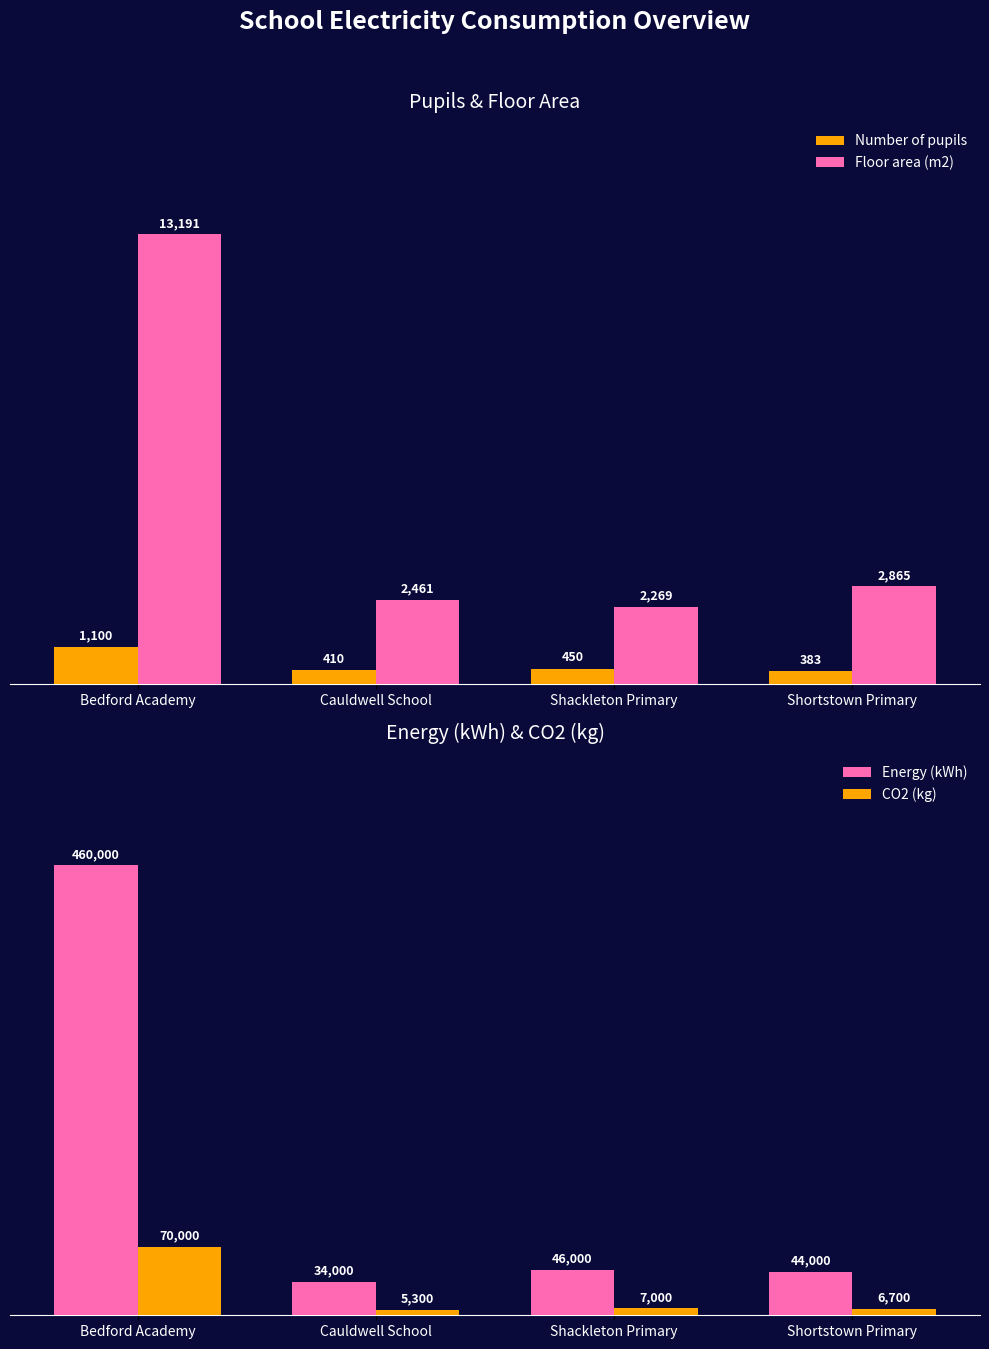

Reading left to right, extract all data points from this chart.

Number of pupils: 1100	410	450	383
Floor area (m2): 13191	2461	2269	2865
Energy (kWh): 460000	34000	46000	44000
CO2 (kg): 70000	5300	7000	6700